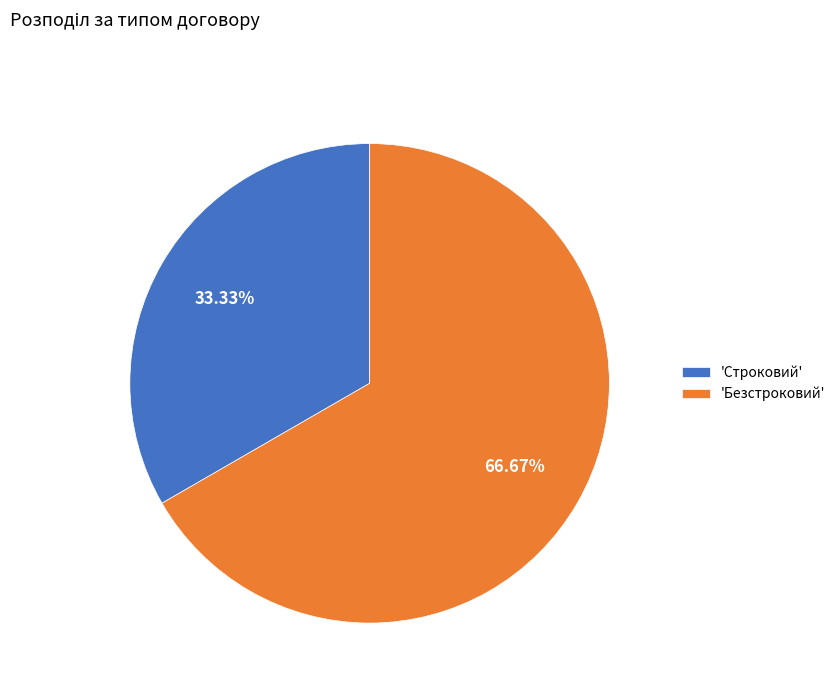

How many slices are in this pie chart?

2